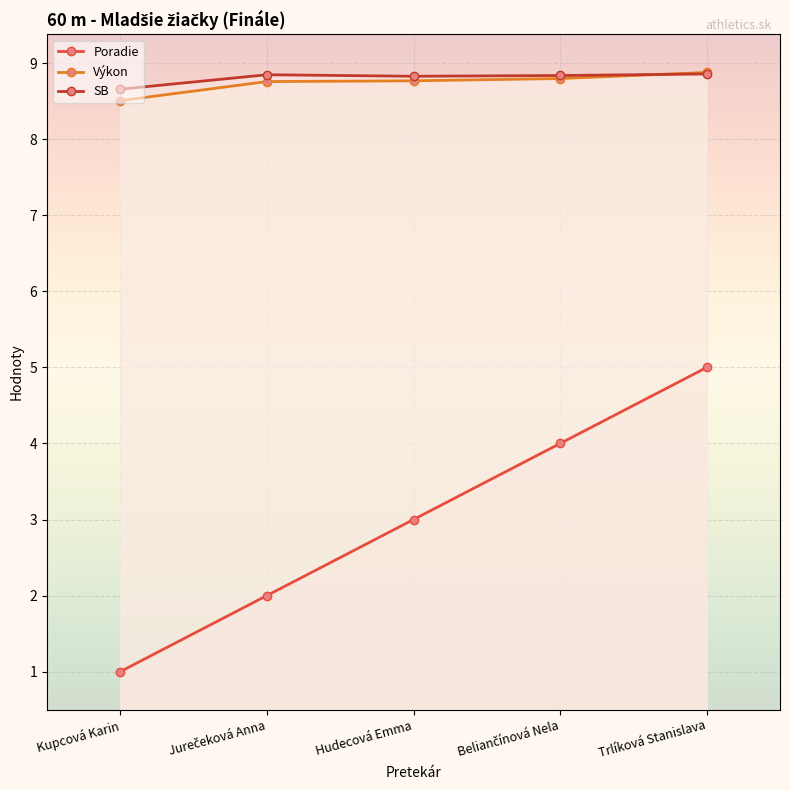

What are all the series names shown in the legend?

Poradie, Výkon, SB